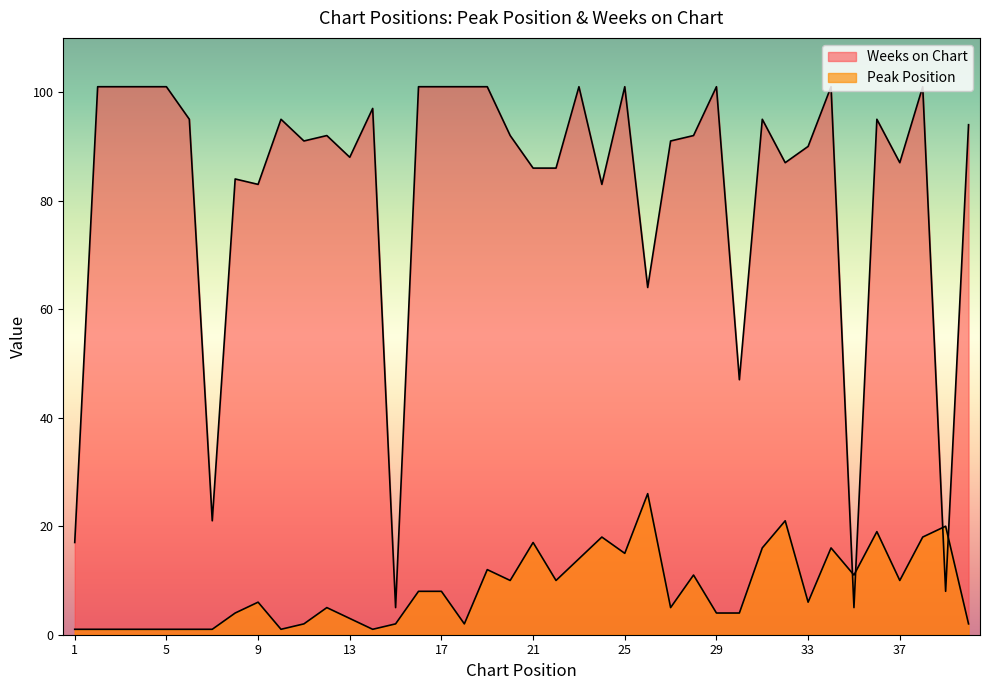

At which label does Weeks on Chart first exceed 92?

2